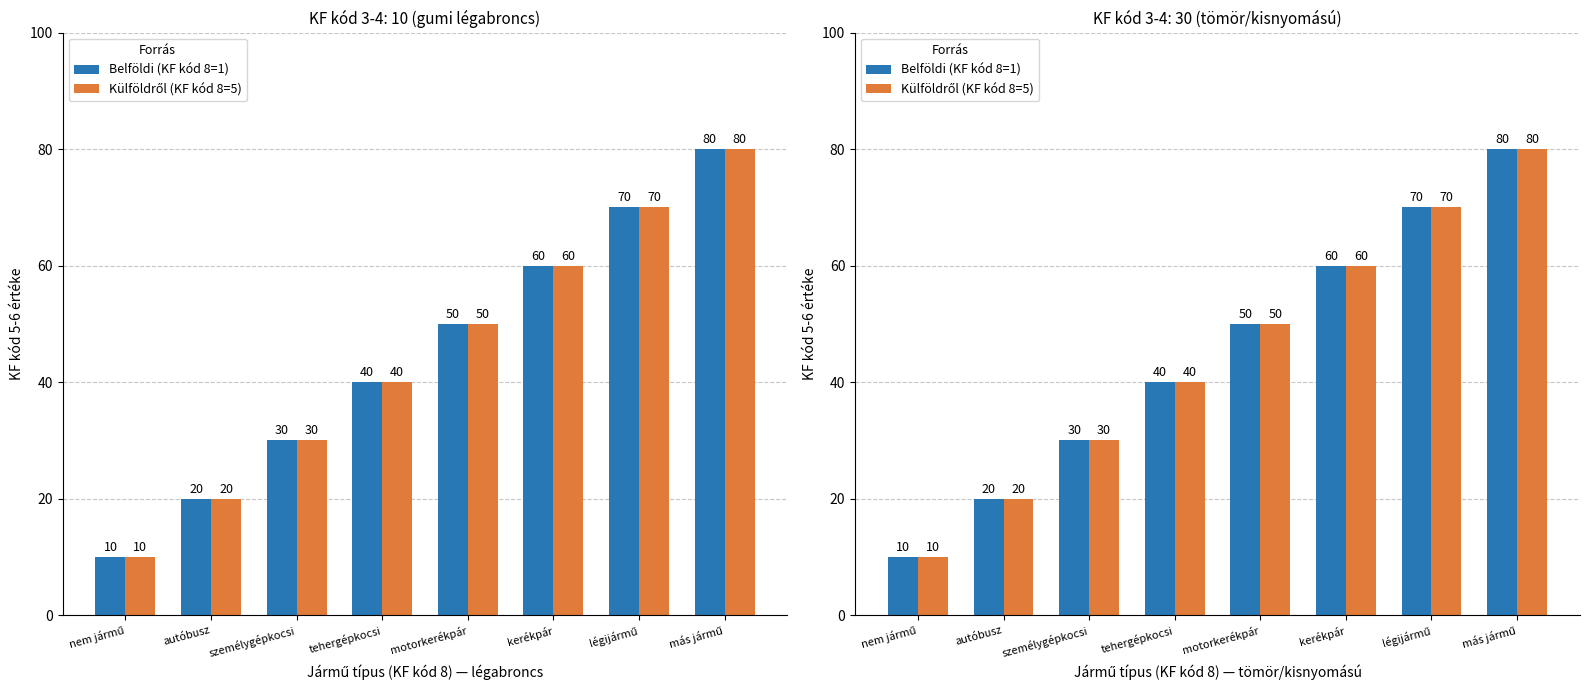

Are the bars horizontal?

No